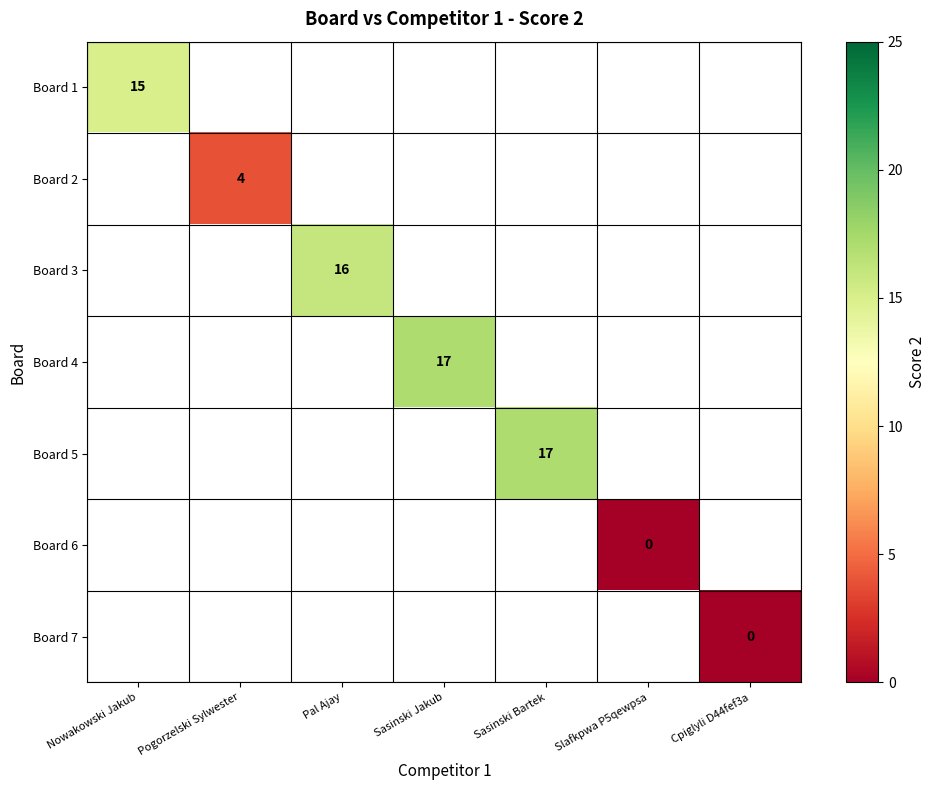

The value of Board 4 at Sasinski Jakub is 26. True or false?

False